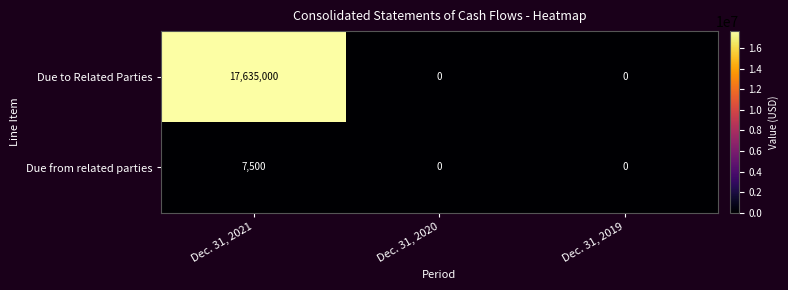

Is it true that Due from related parties equals 0 at Dec. 31, 2020?

True